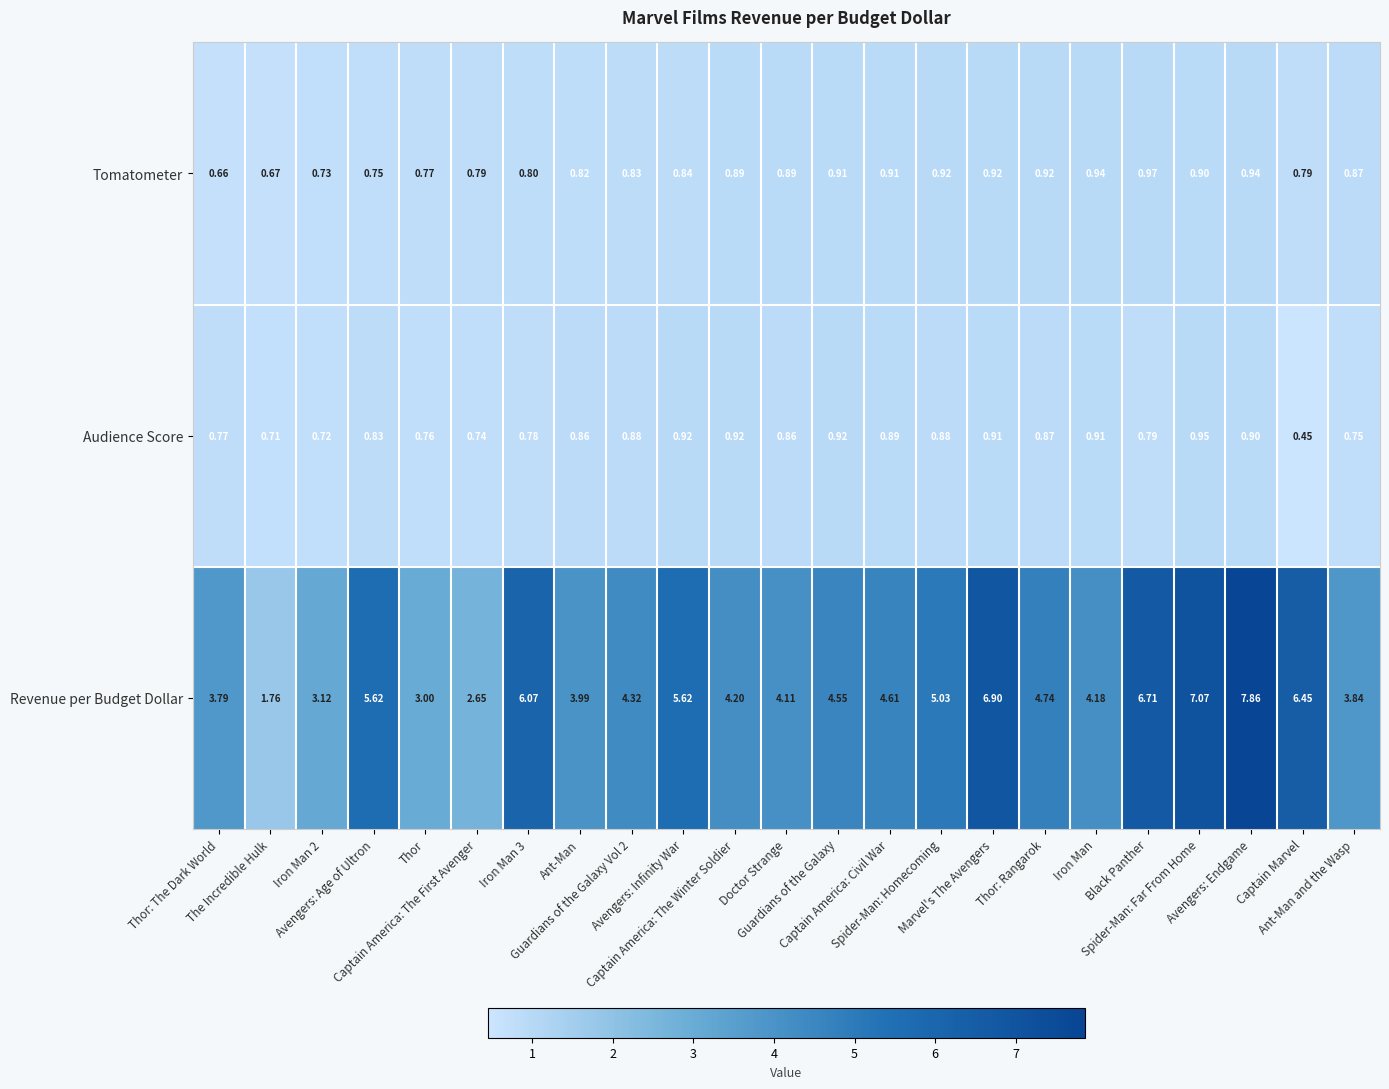

List the series in order of their peak value, highest first.

Revenue per Budget Dollar, Tomatometer, Audience Score